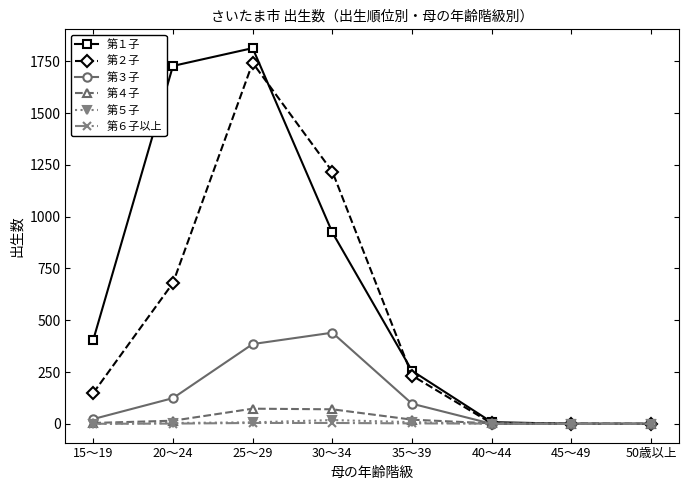

What is the difference between the second highest and second lowest values in the 第５子 series?

8